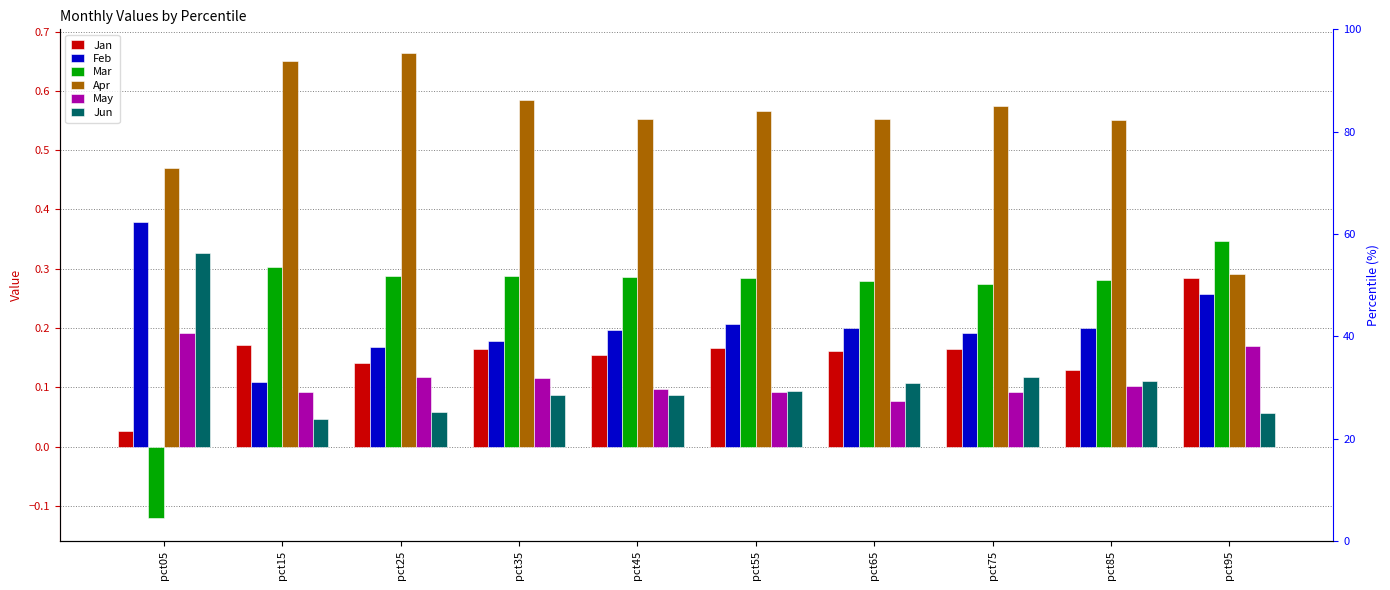

How many values in Mar are above zero?

9